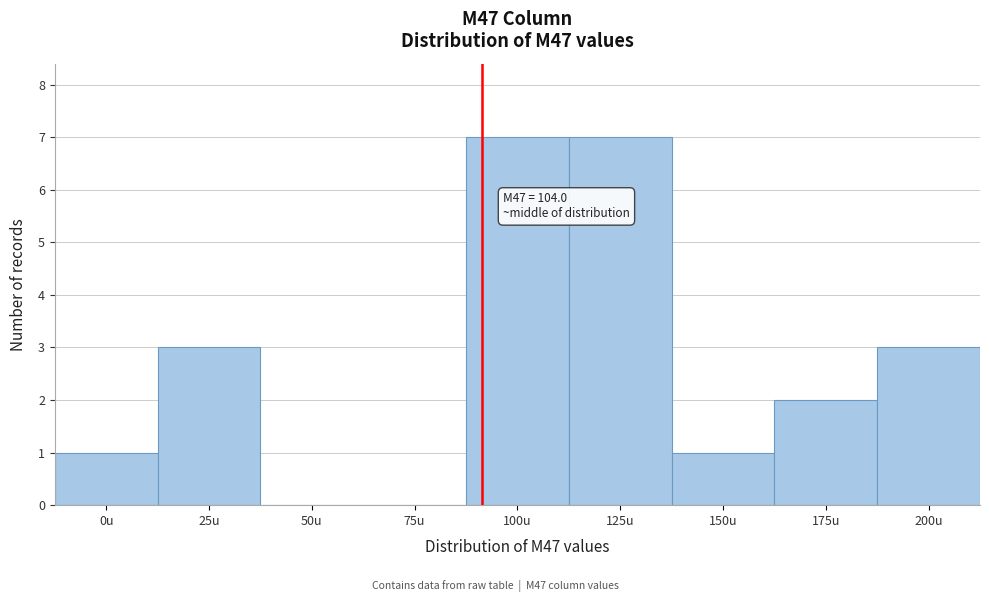

Reading left to right, extract all data points from this chart.

0u=1	25u=3	50u=0	75u=0	100u=7	125u=7	150u=1	175u=2	200u=3